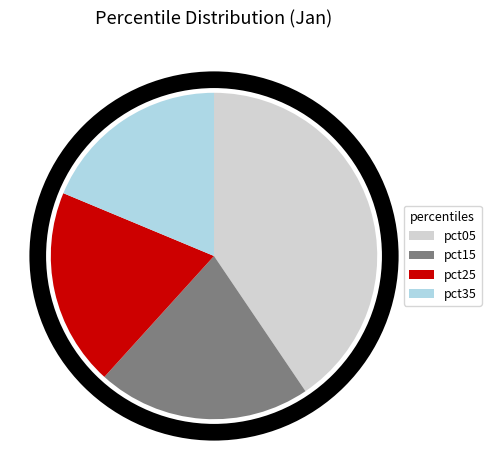

Is there a majority slice in this chart?

No